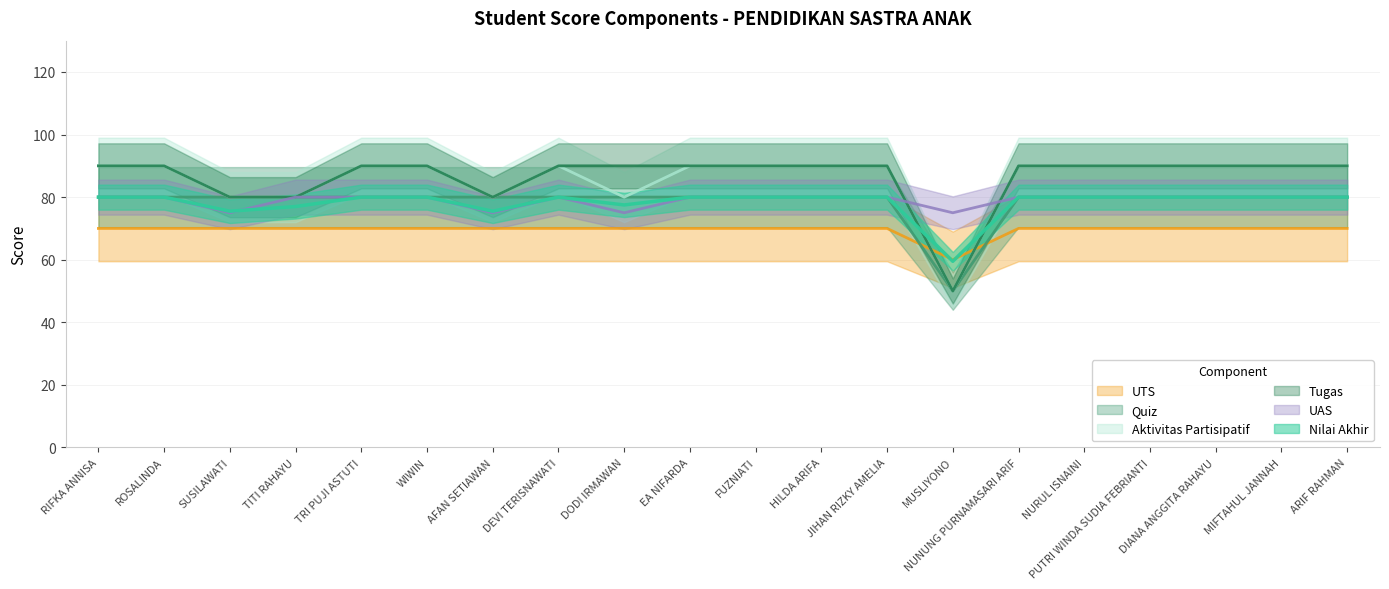

Is it true that Aktivitas Partisipatif equals 158.0 at HILDA ARIFA?

False